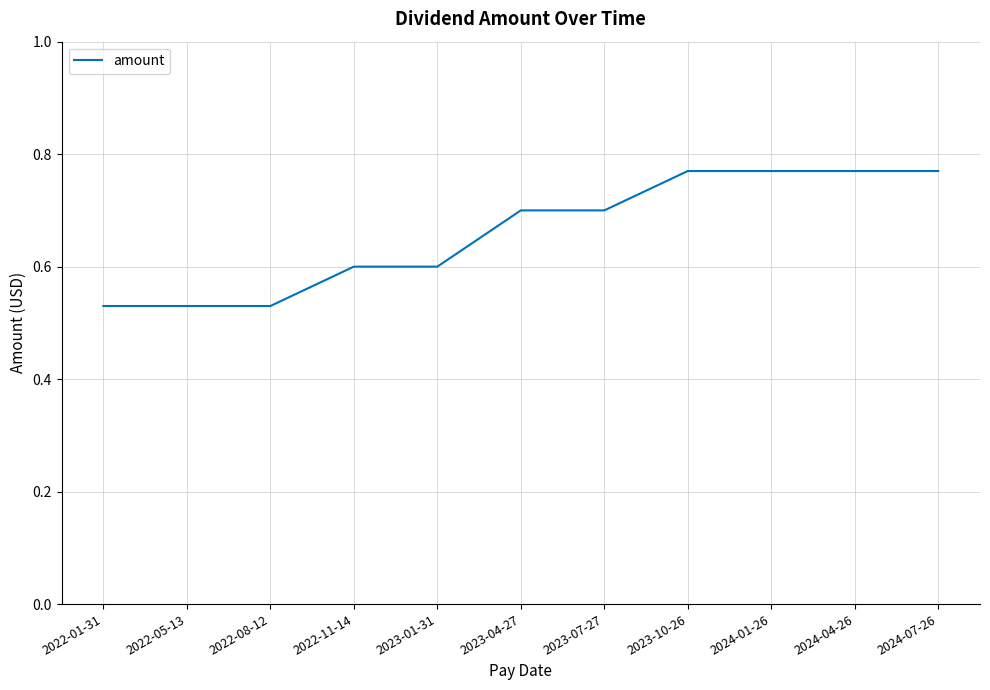

The chart shows a value of 0.3 at 2023-04-27. True or false?

False